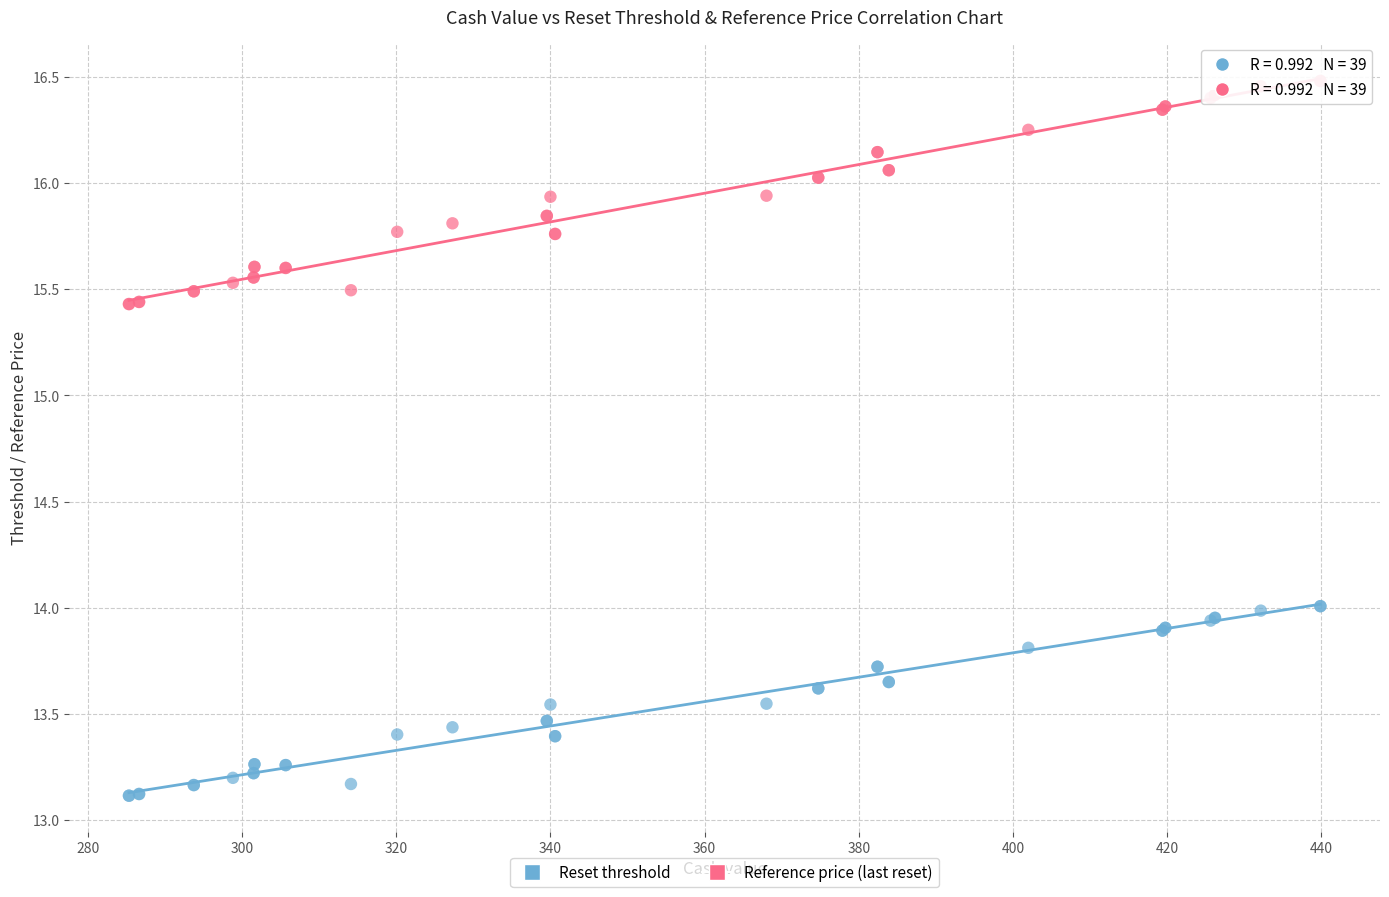

Which series has the widest spread of Y values?

Reference price (last reset)